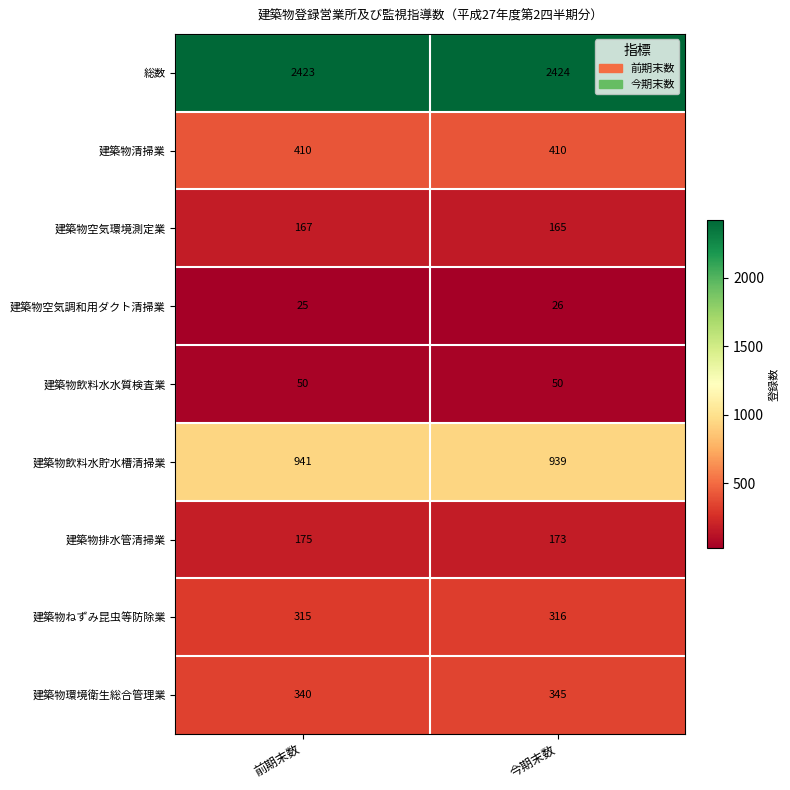

Is it true that 建築物空気環境測定業 equals 267 at 前期末数?

False